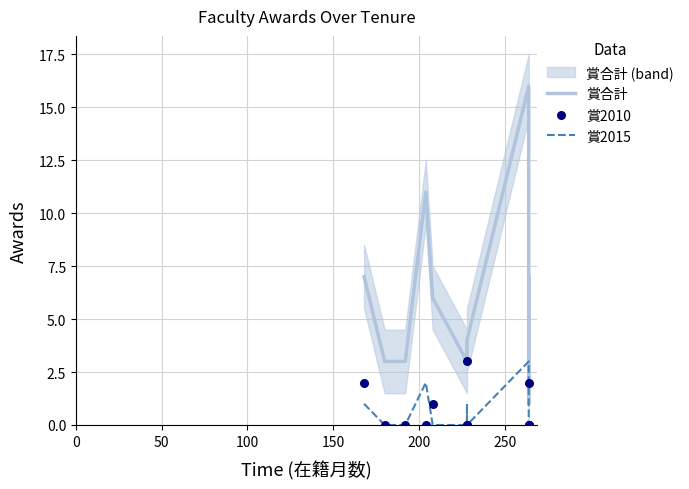

What are all the series names shown in the legend?

賞合計, 賞2015, 賞2010